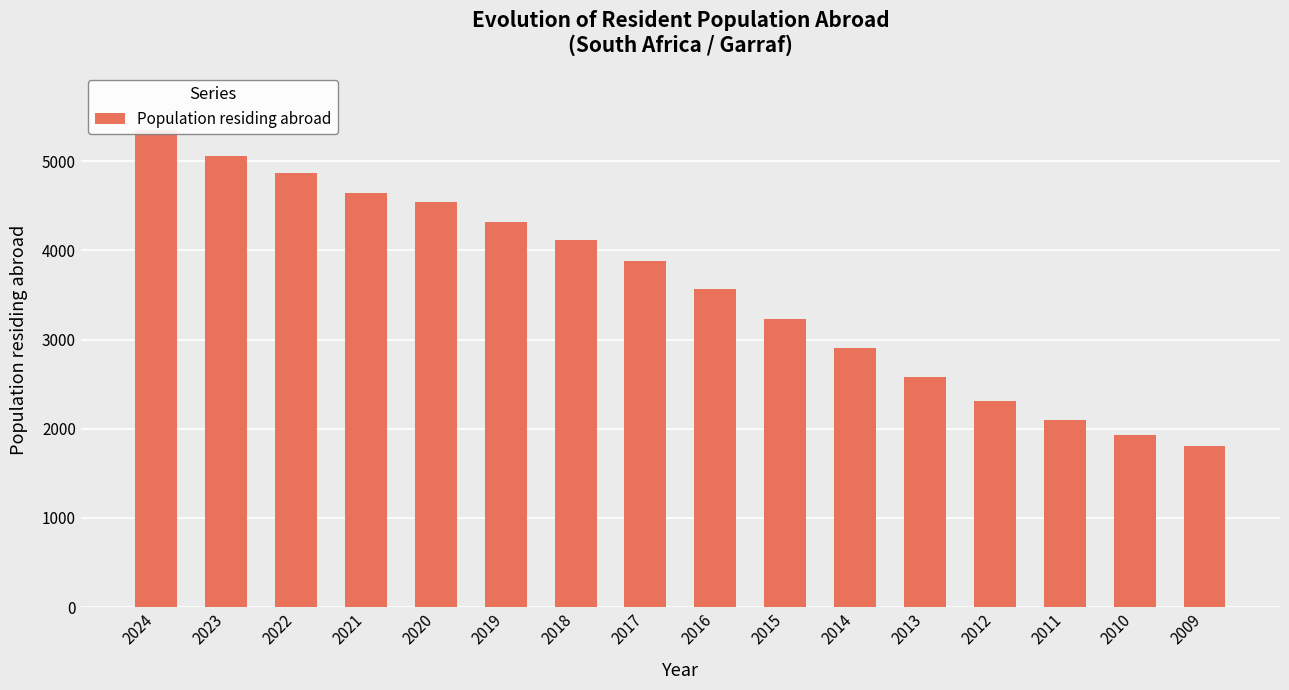

What is the value of the 15th bar from the left?

1934